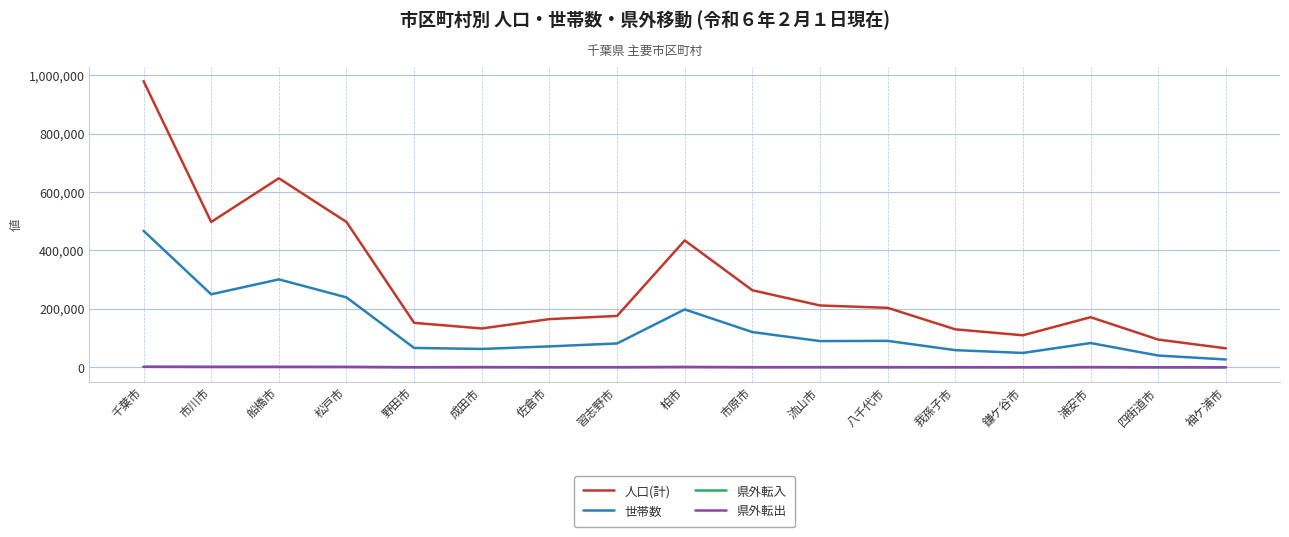

At which label is 人口(計) closest to 522290?

松戸市